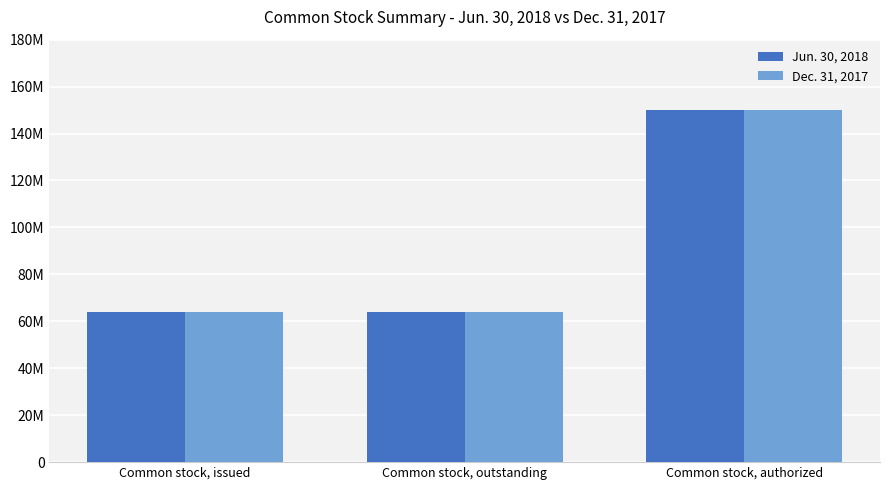

Between Common stock, issued and Common stock, authorized, which series saw the biggest shift?

Jun. 30, 2018